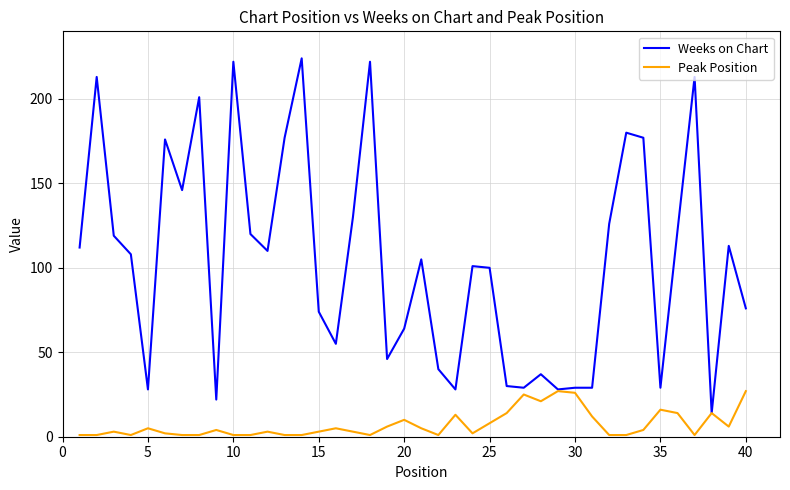

Which series has the largest total across all categories?

Weeks on Chart